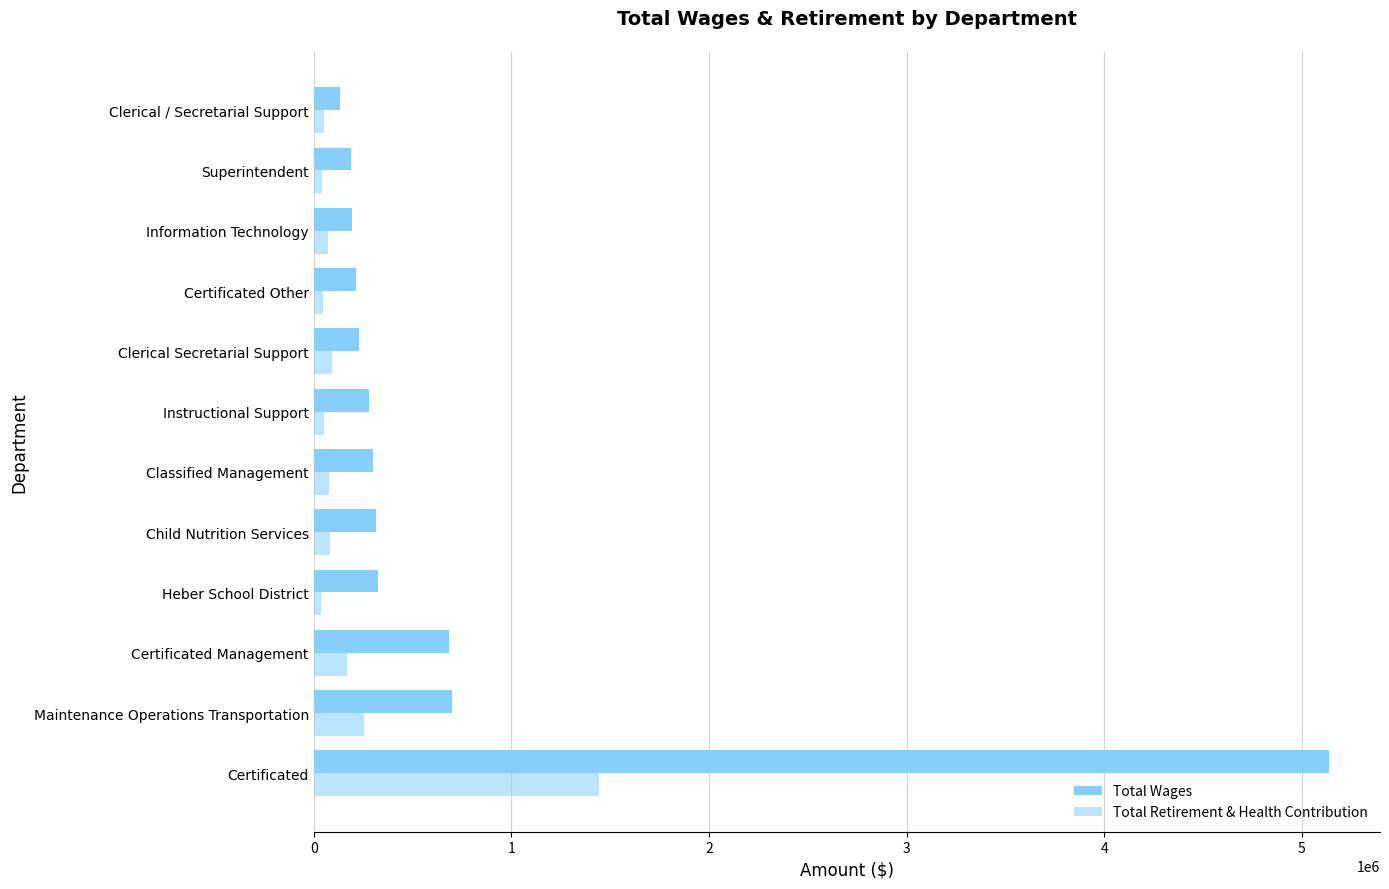

How many distinct data groups are displayed?

2